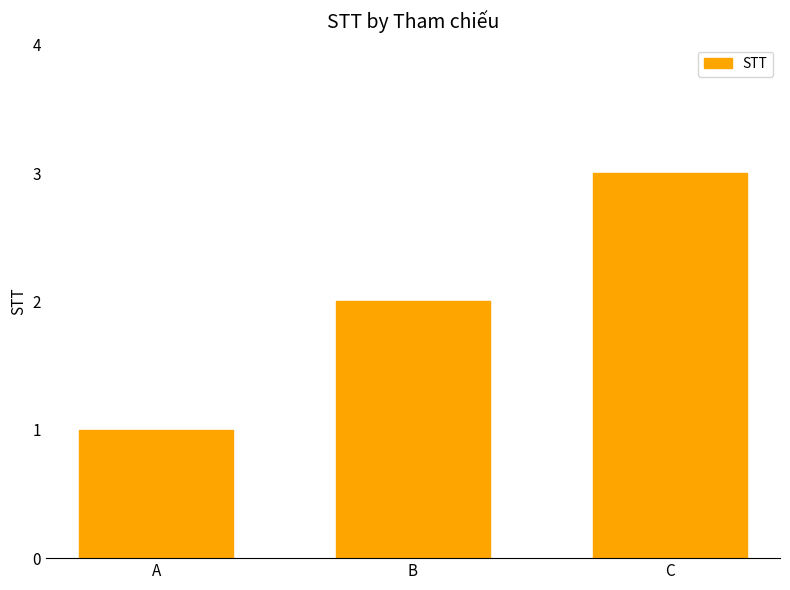

What is the sum of all values?

6